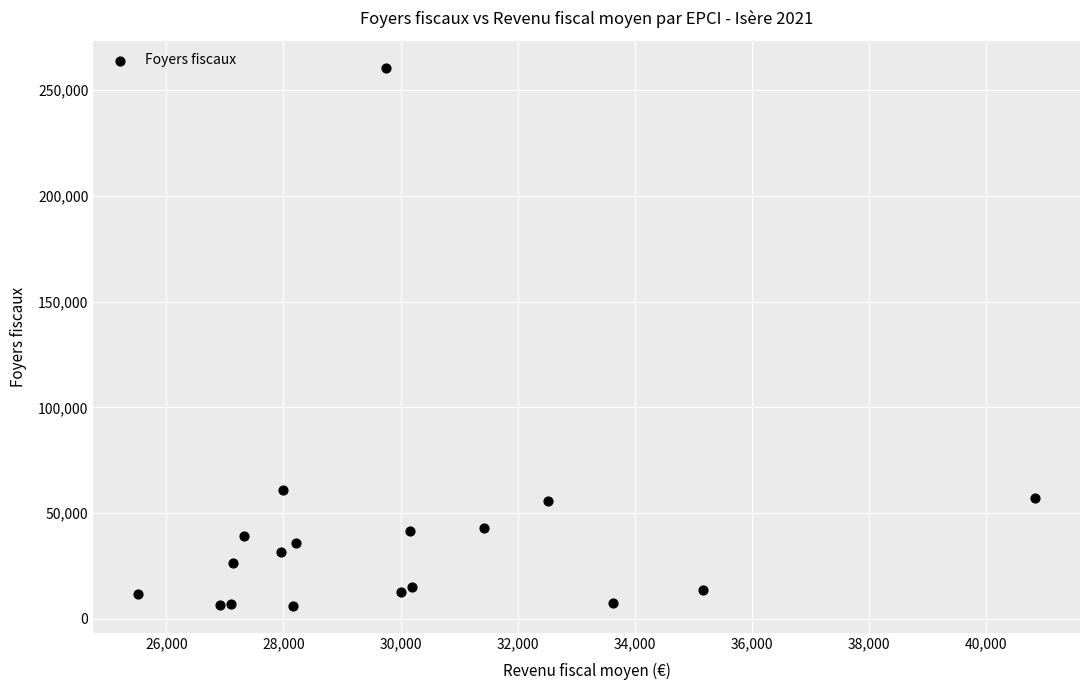

What Y value in the scatter plot is closest to 133391?

60804